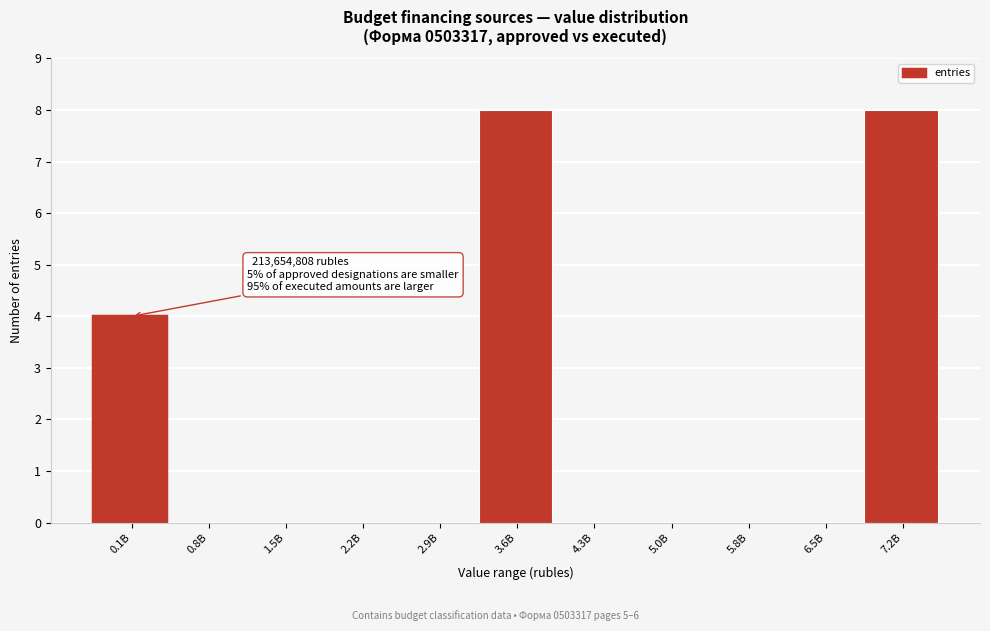

Reading left to right, transcribe all the data shown in this chart.

0.1B=4	0.8B=0	1.5B=0	2.2B=0	2.9B=0	3.6B=8	4.3B=0	5.0B=0	5.8B=0	6.5B=0	7.2B=8